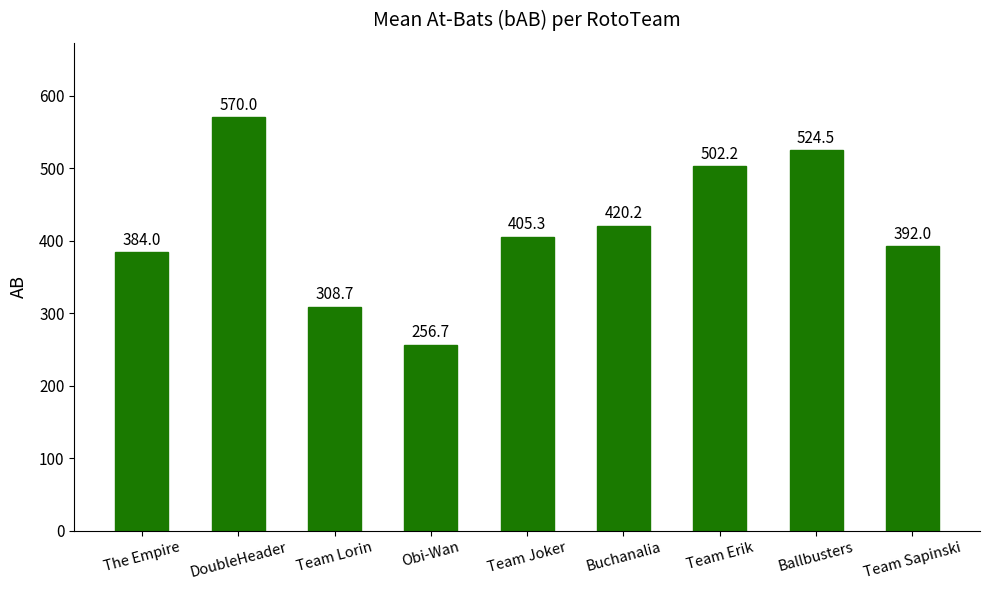

What position from the left is Buchanalia?

6